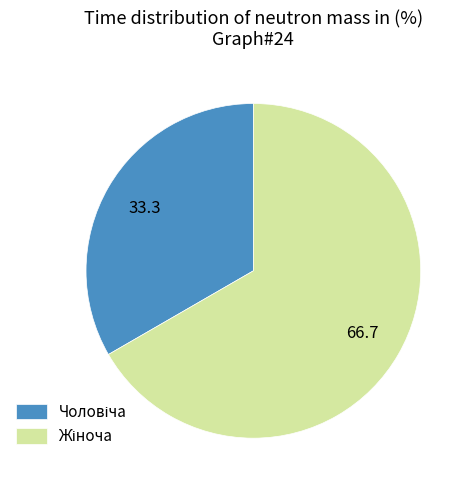

How many slices are in this pie chart?

2